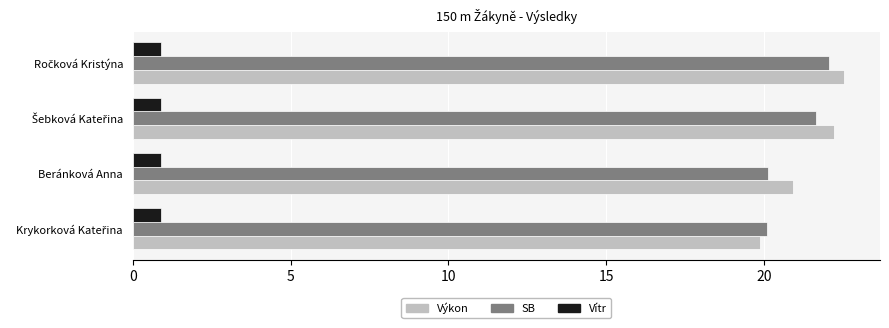

What is the minimum value for Vítr?

0.9